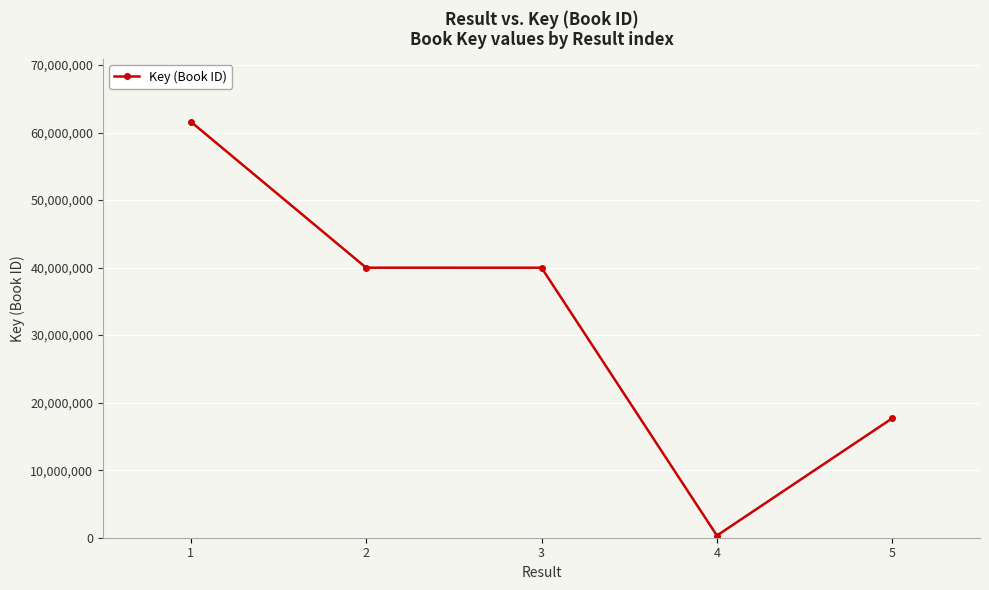

What is the greatest value displayed?

61616051